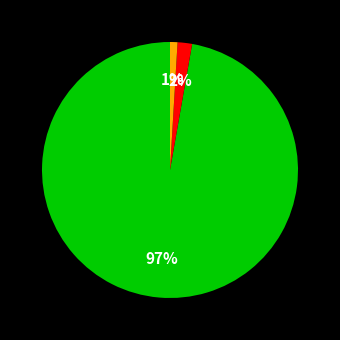

Is there a majority slice in this chart?

Yes